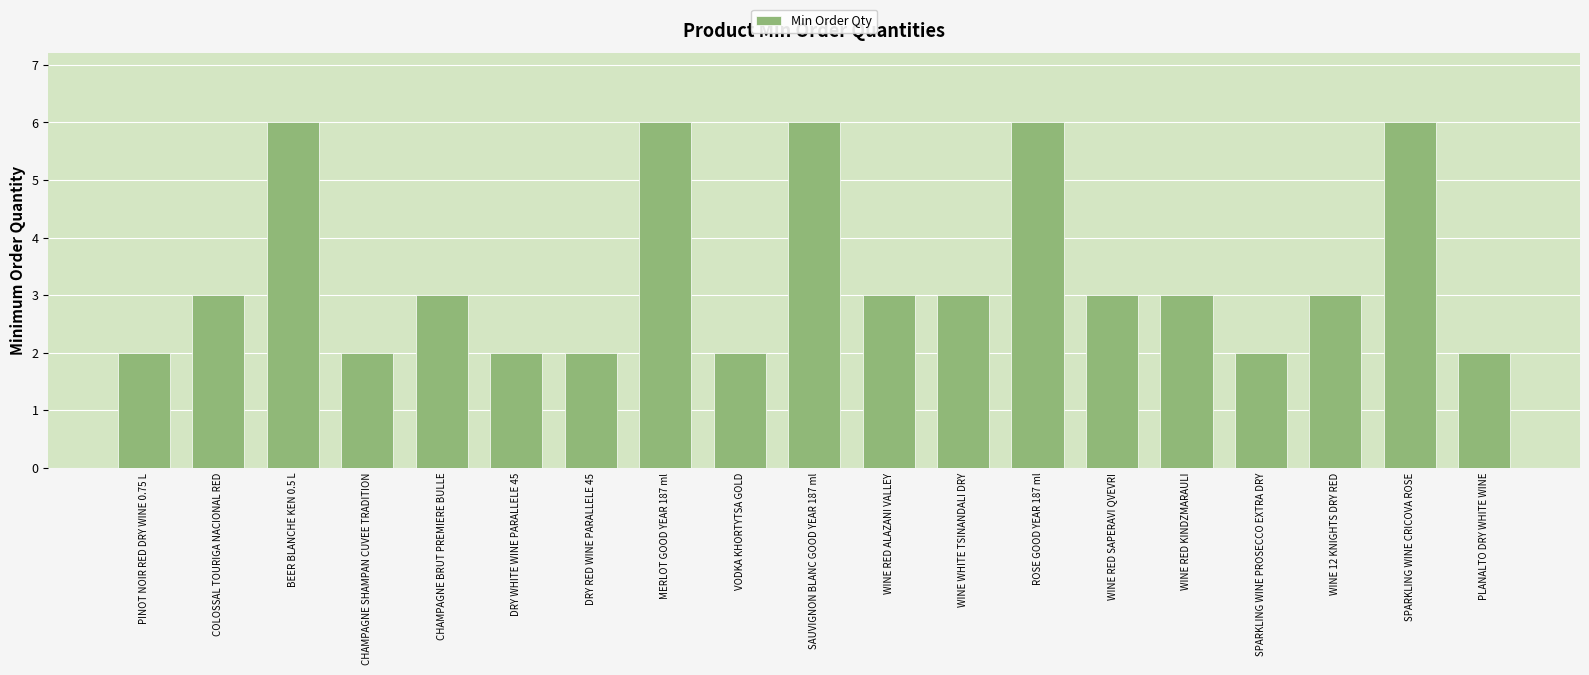

What is the maximum value shown in the chart?

6